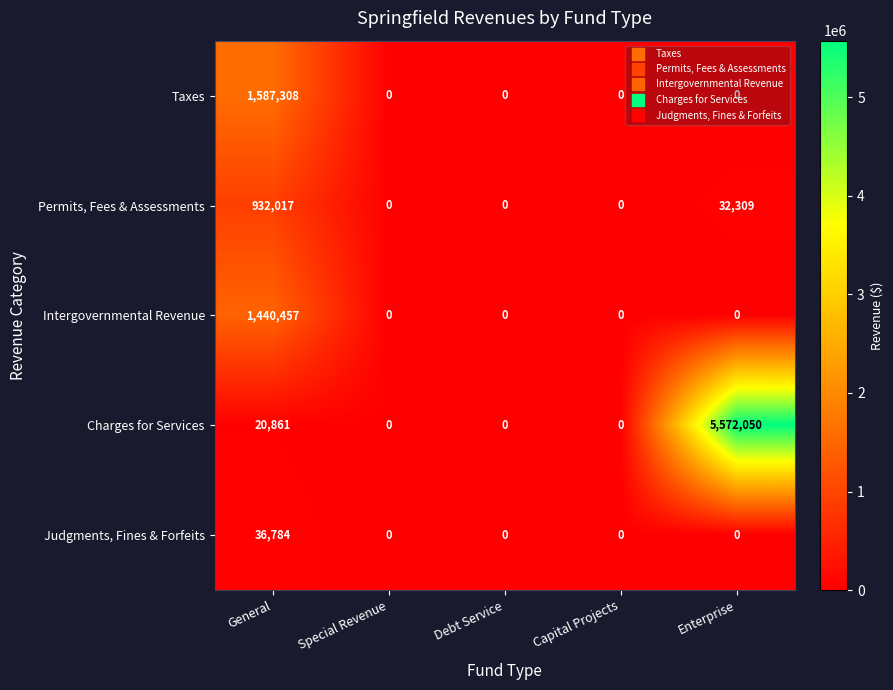

At which category is the sum across all series the highest?

Enterprise